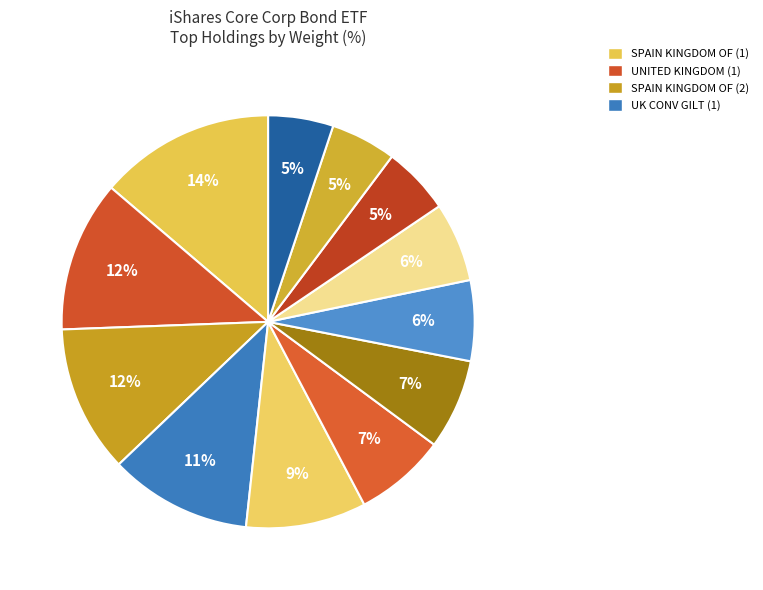

Does any single category account for the majority?

No